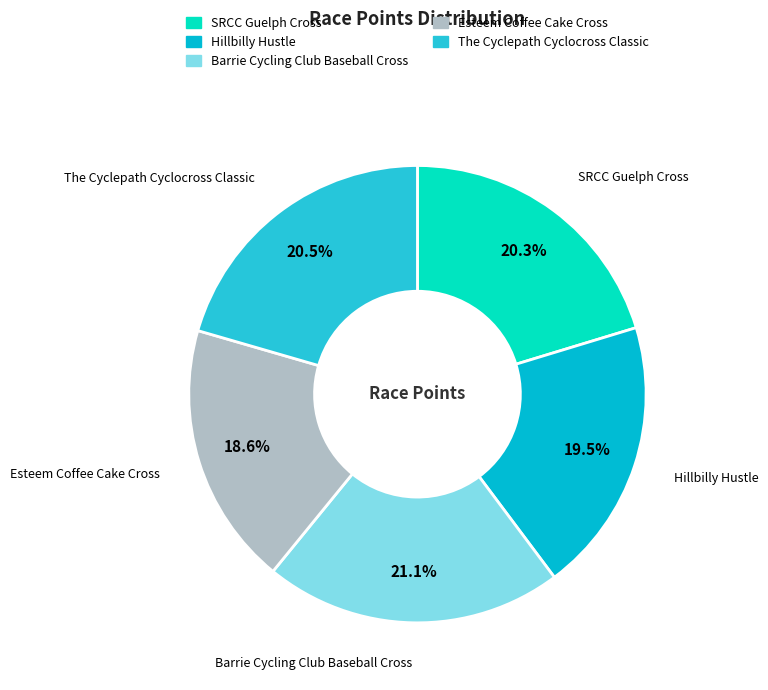

What is the total percentage of SRCC Guelph Cross and Esteem Coffee Cake Cross?

38.9%